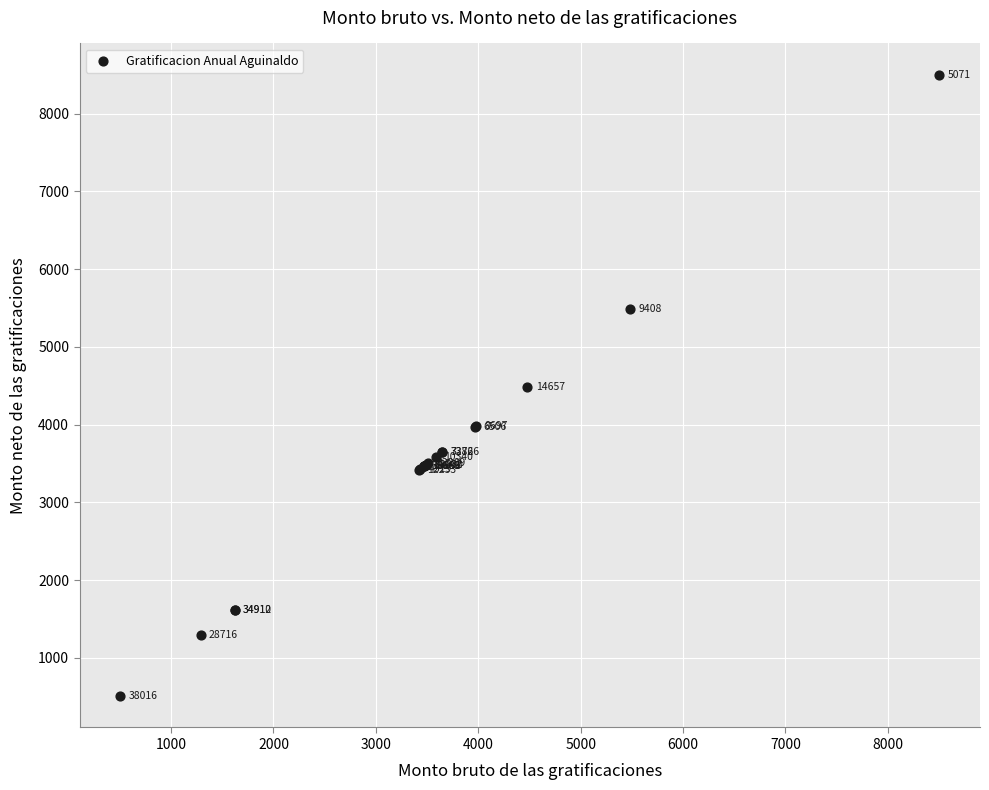

What Y value in the scatter plot is closest to 4503?

4479.4